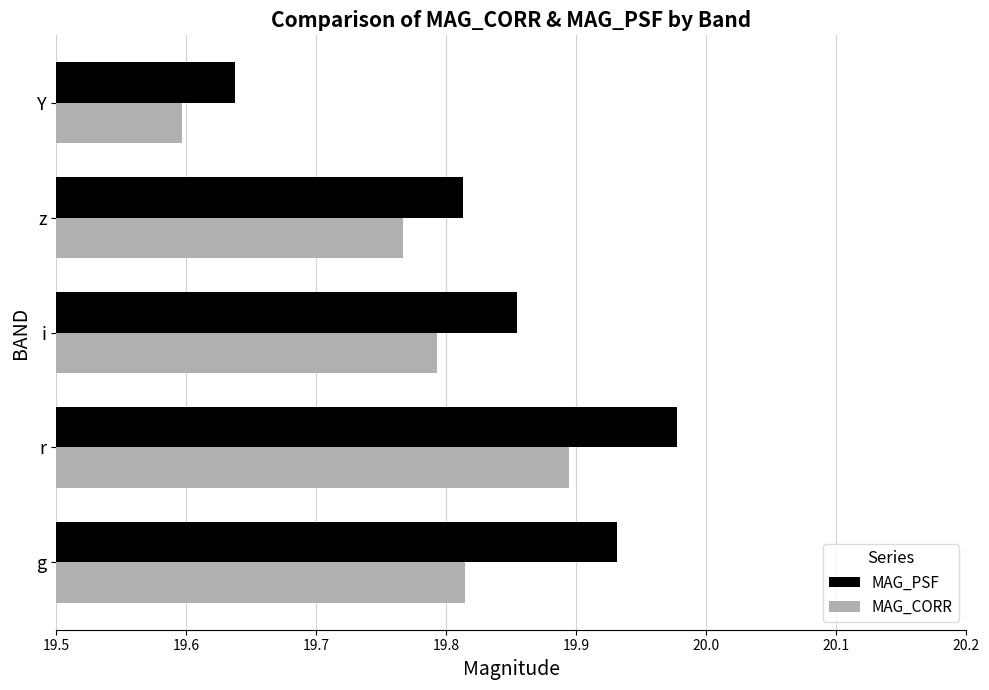

The MAG_PSF series shows 19.6 at Y. True or false?

True